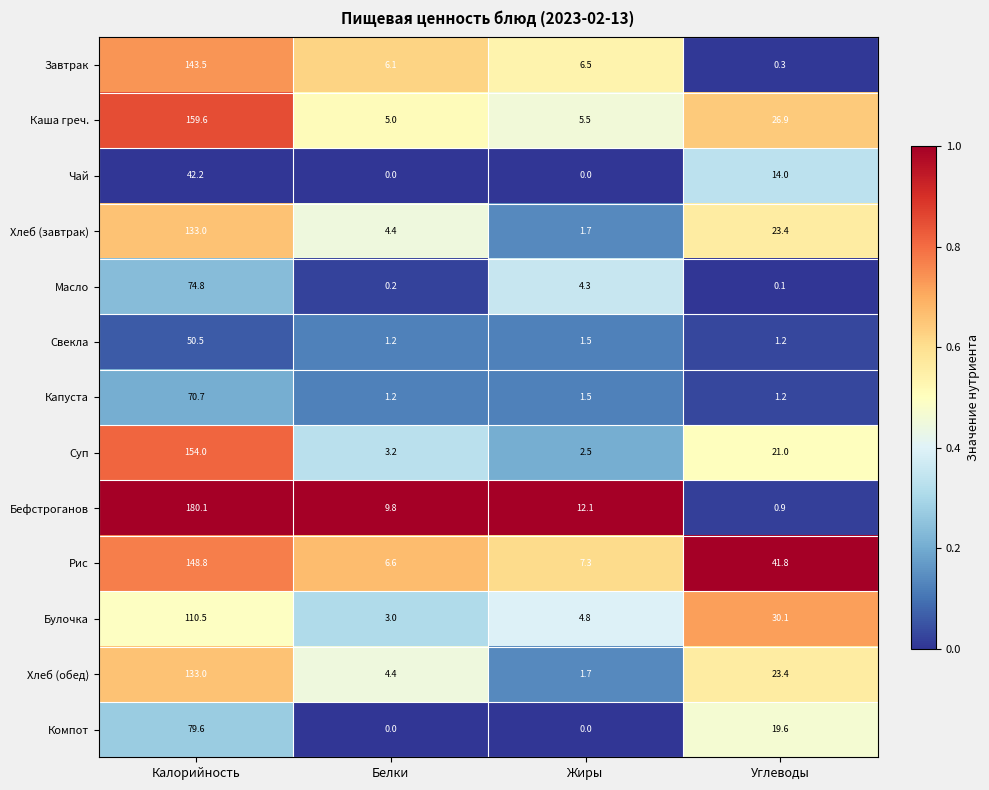

List the labels in order of Суп value, smallest first.

Жиры, Белки, Углеводы, Калорийность